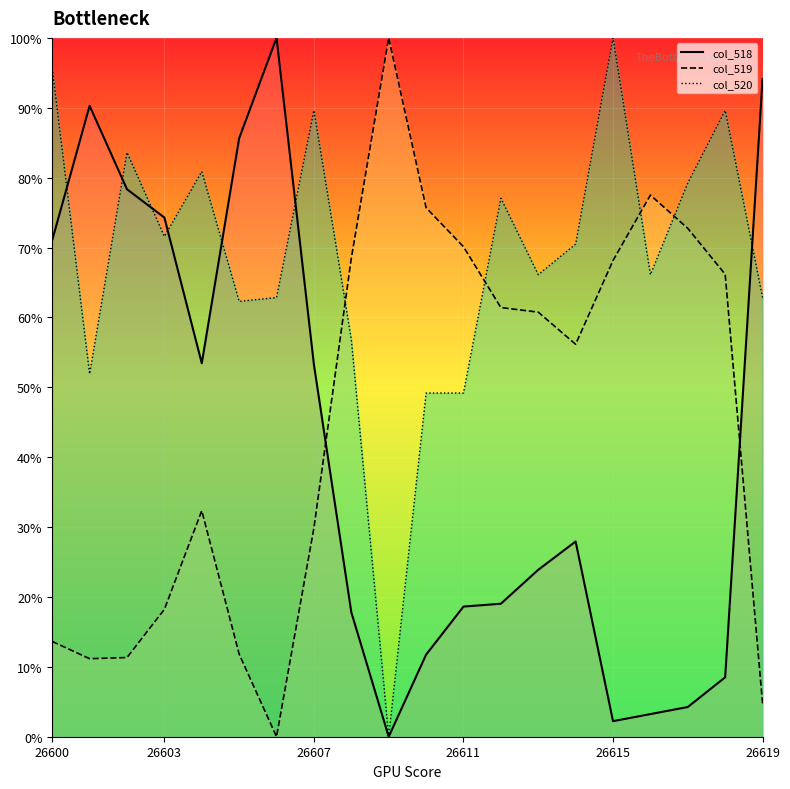

How many categories are shown in the chart?

20